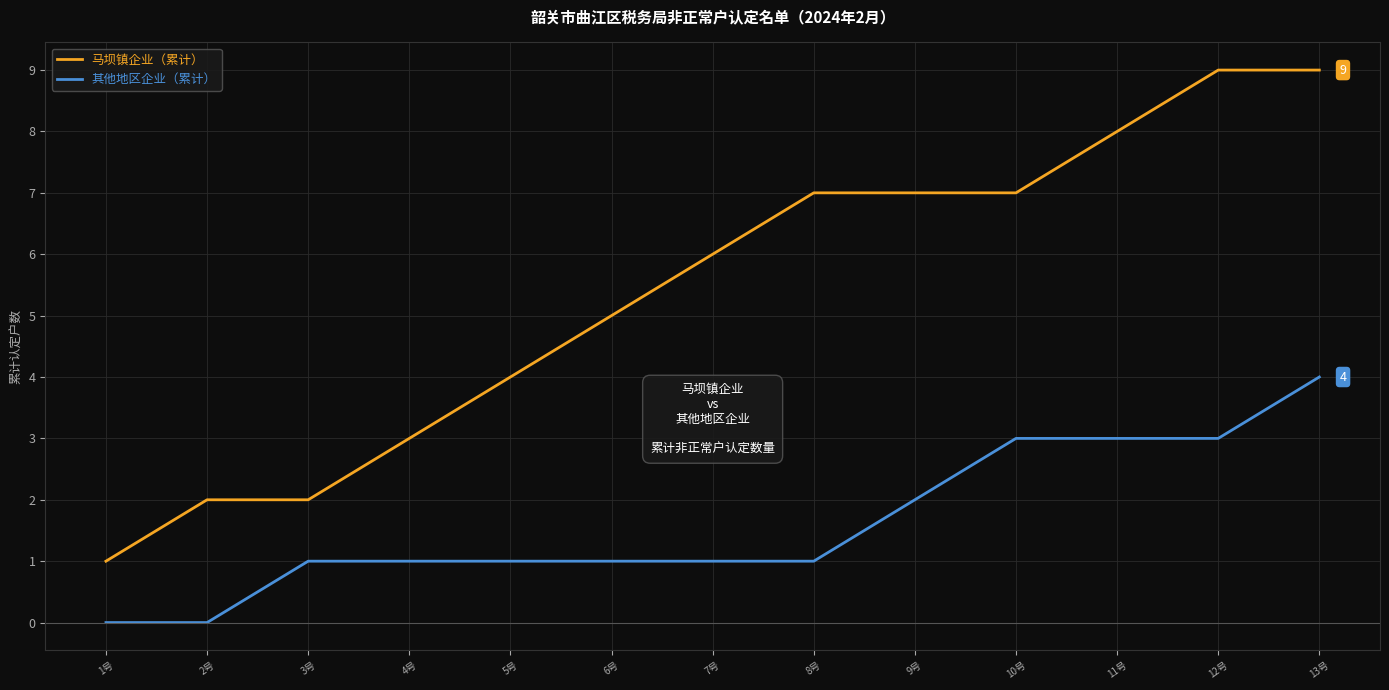

What is the greatest value displayed?

9